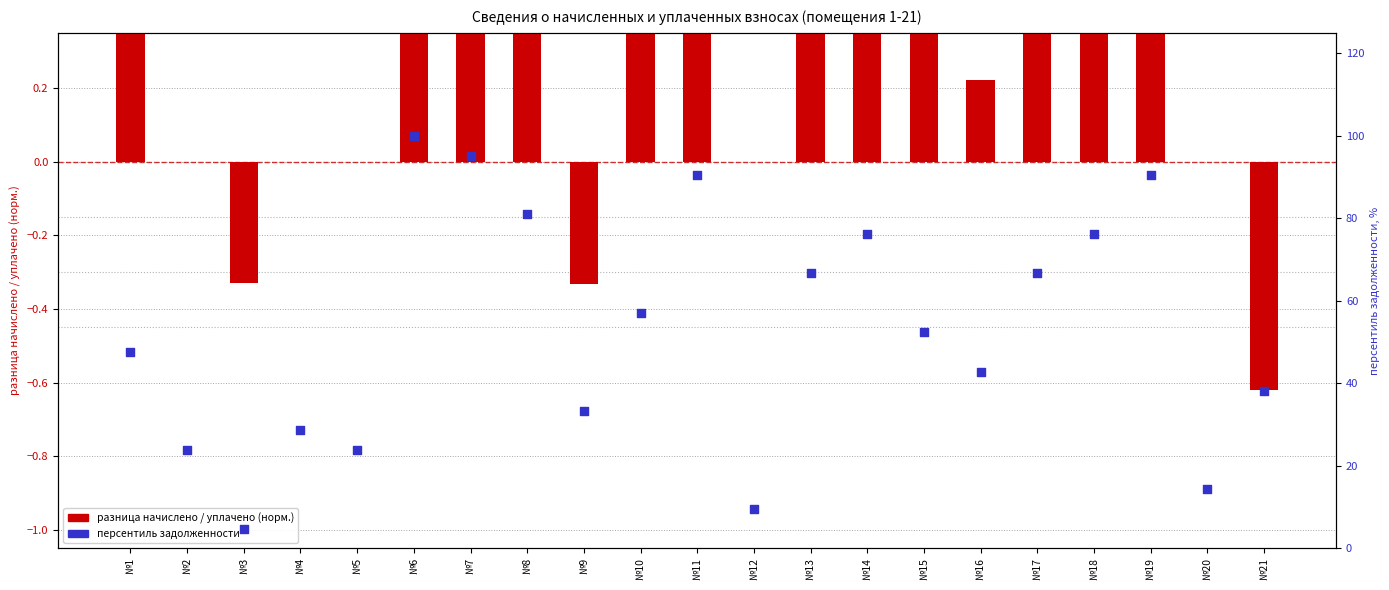

What is the total value across all series at №15?

53.1